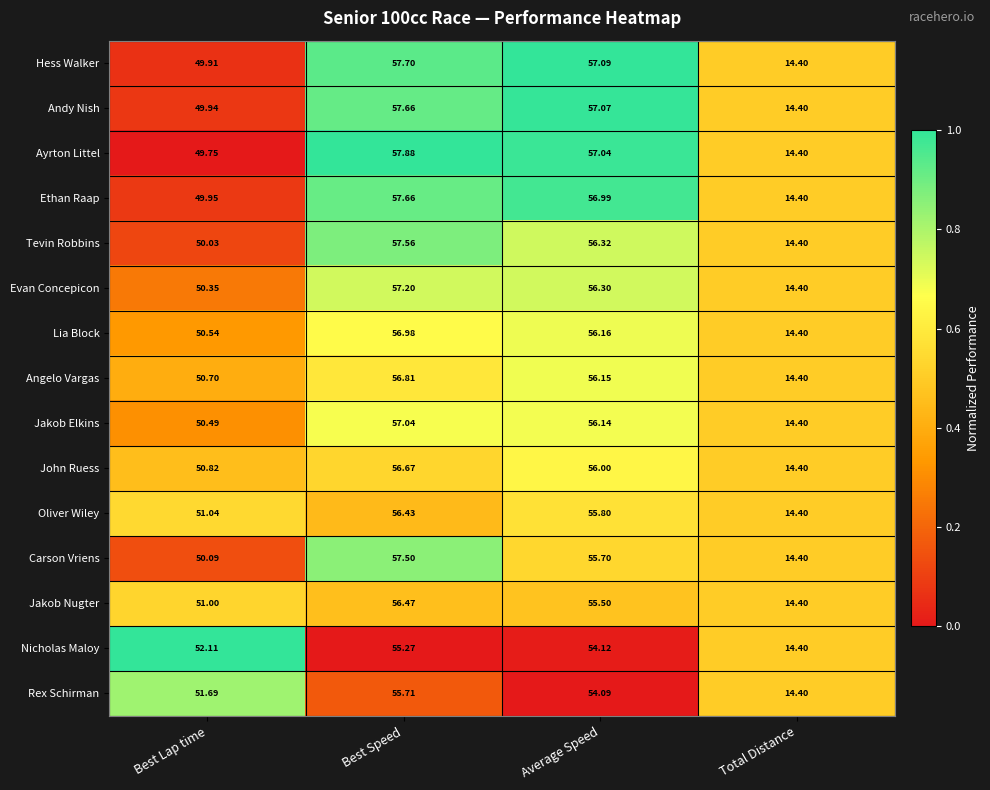

Which series has the largest total across all categories?

Hess Walker